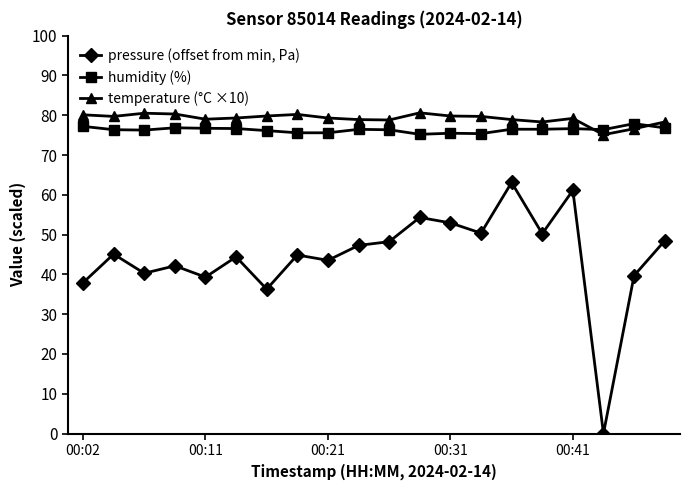

What is the maximum value shown in the chart?

80.6